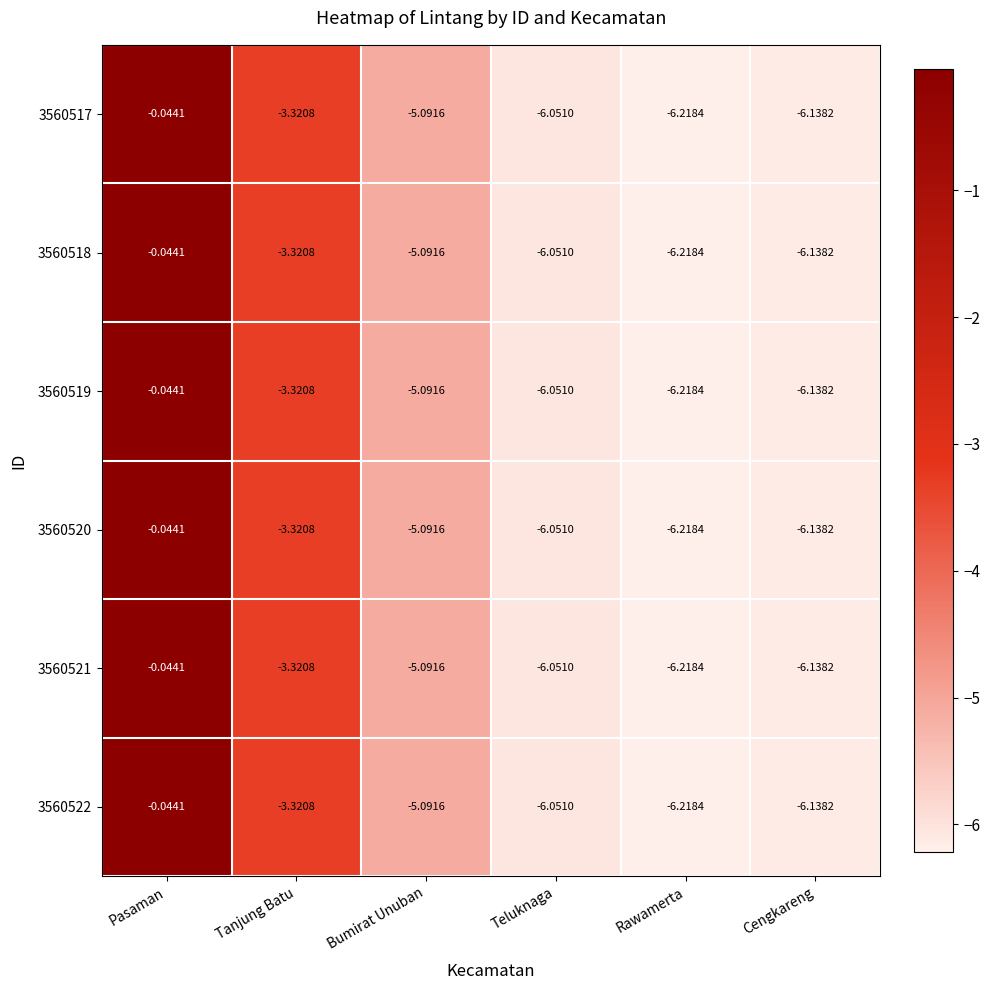

How many distinct data groups are displayed?

6